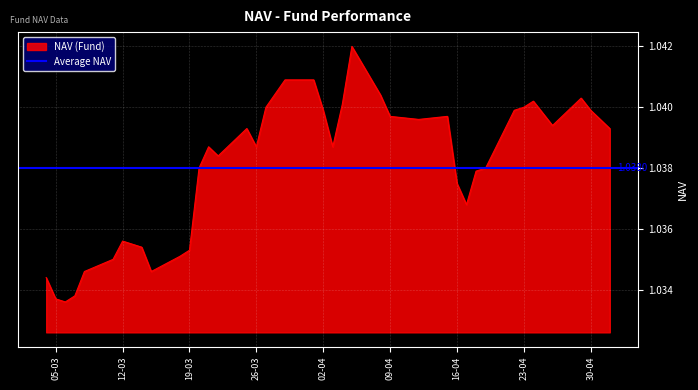

Reading right to left, list all the values displayed in this chart.

04-03-2024=1.0	05-03-2024=1.0	06-03-2024=1.0	07-03-2024=1.0	08-03-2024=1.0	11-03-2024=1.0	12-03-2024=1.0	13-03-2024=1.0	14-03-2024=1.0	15-03-2024=1.0	18-03-2024=1.0	19-03-2024=1.0	20-03-2024=1.0	21-03-2024=1.0	22-03-2024=1.0	25-03-2024=1.0	26-03-2024=1.0	27-03-2024=1.0	29-03-2024=1.0	01-04-2024=1.0	02-04-2024=1.0	03-04-2024=1.0	04-04-2024=1.0	05-04-2024=1.0	08-04-2024=1.0	09-04-2024=1.0	12-04-2024=1.0	15-04-2024=1.0	16-04-2024=1.0	17-04-2024=1.0	18-04-2024=1.0	19-04-2024=1.0	22-04-2024=1.0	23-04-2024=1.0	24-04-2024=1.0	25-04-2024=1.0	26-04-2024=1.0	29-04-2024=1.0	30-04-2024=1.0	02-05-2024=1.0